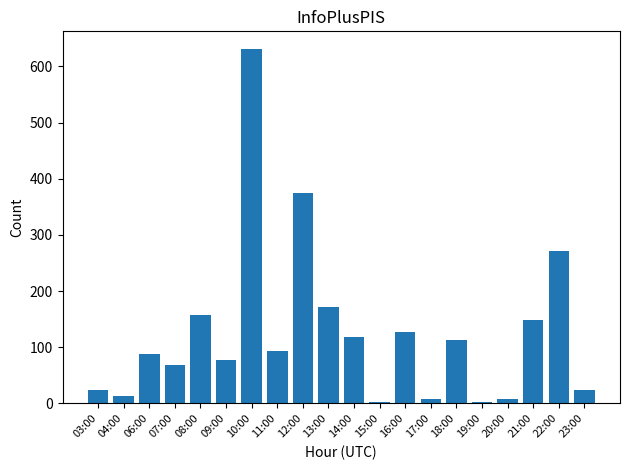

What is the approximate value at 10:00, to the nearest 100?

600